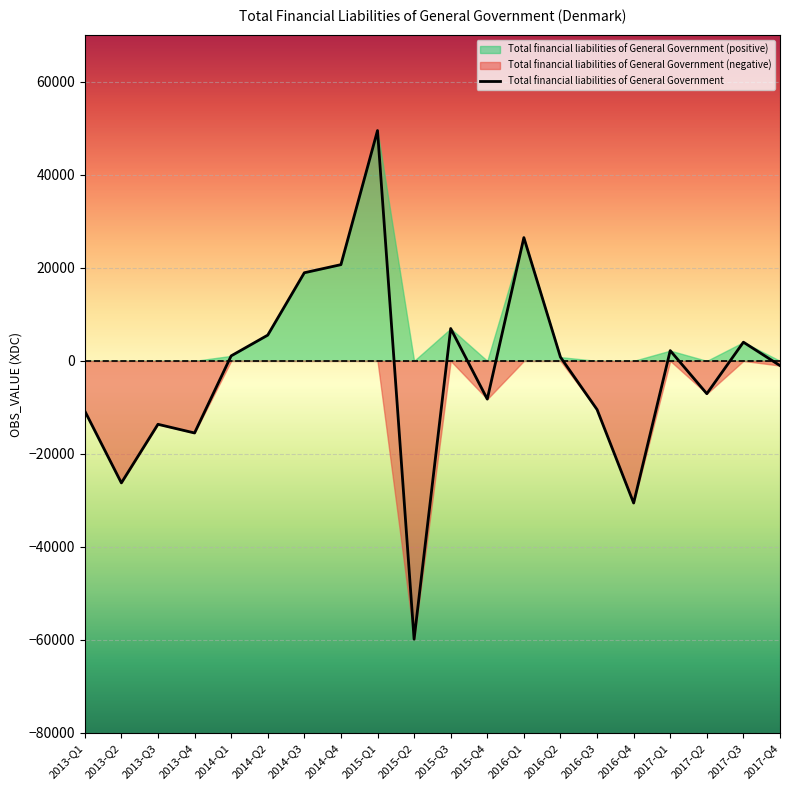

List the labels in order of value, largest first.

2015-Q1, 2016-Q1, 2014-Q4, 2014-Q3, 2015-Q3, 2014-Q2, 2017-Q3, 2017-Q1, 2014-Q1, 2016-Q2, 2017-Q4, 2017-Q2, 2015-Q4, 2016-Q3, 2013-Q1, 2013-Q3, 2013-Q4, 2013-Q2, 2016-Q4, 2015-Q2